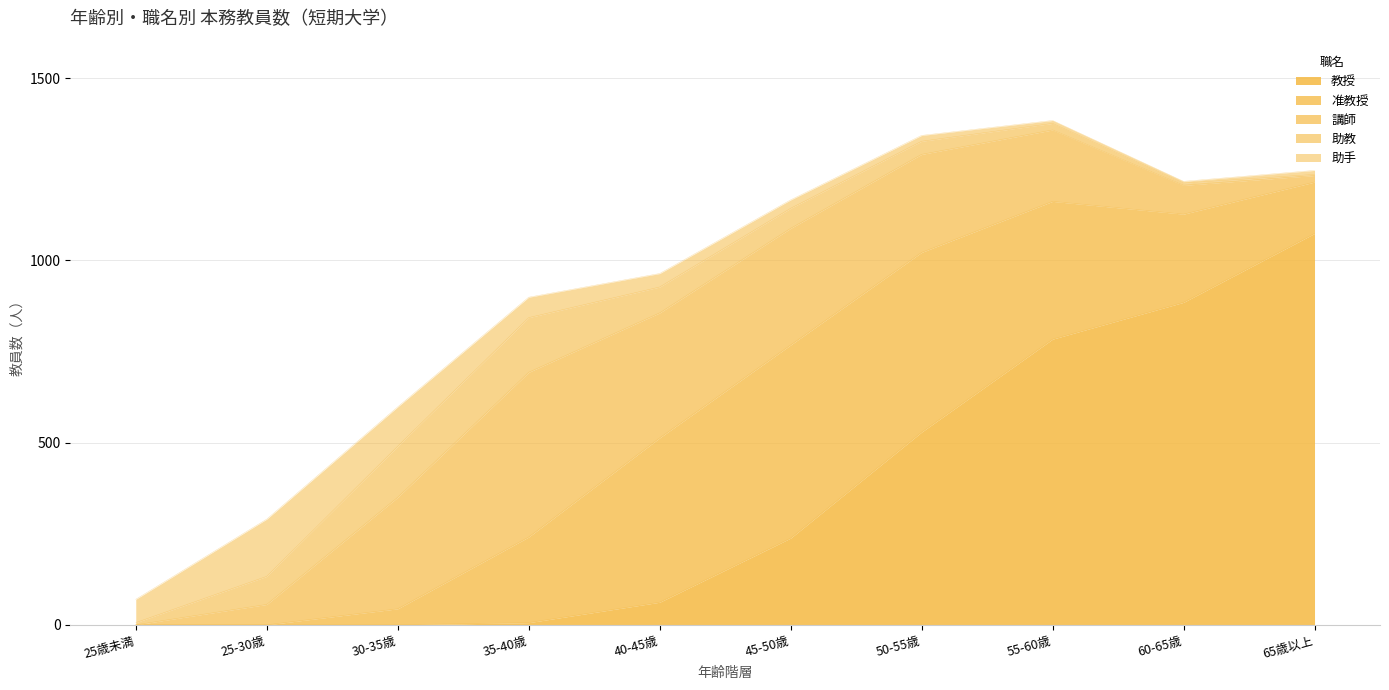

Which series has the largest total across all categories?

教授